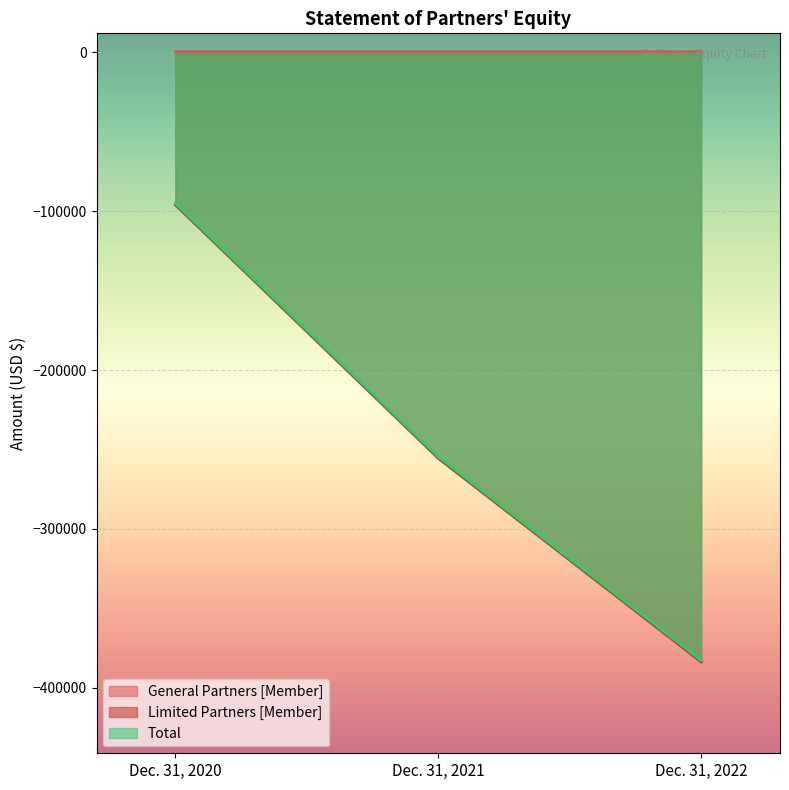

What is the sum of the Limited Partners [Member] values at Dec. 31, 2022 and Dec. 31, 2021?

-639134